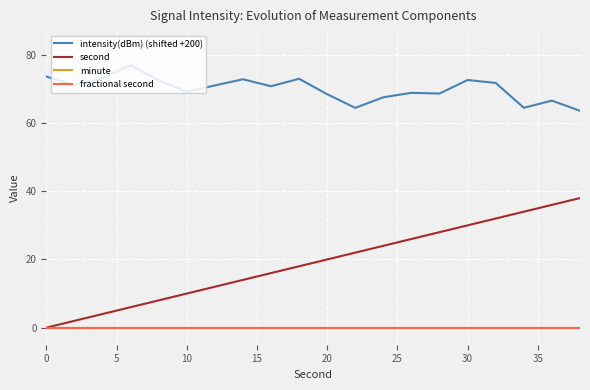

Is this an area chart (filled region under the line)?

No